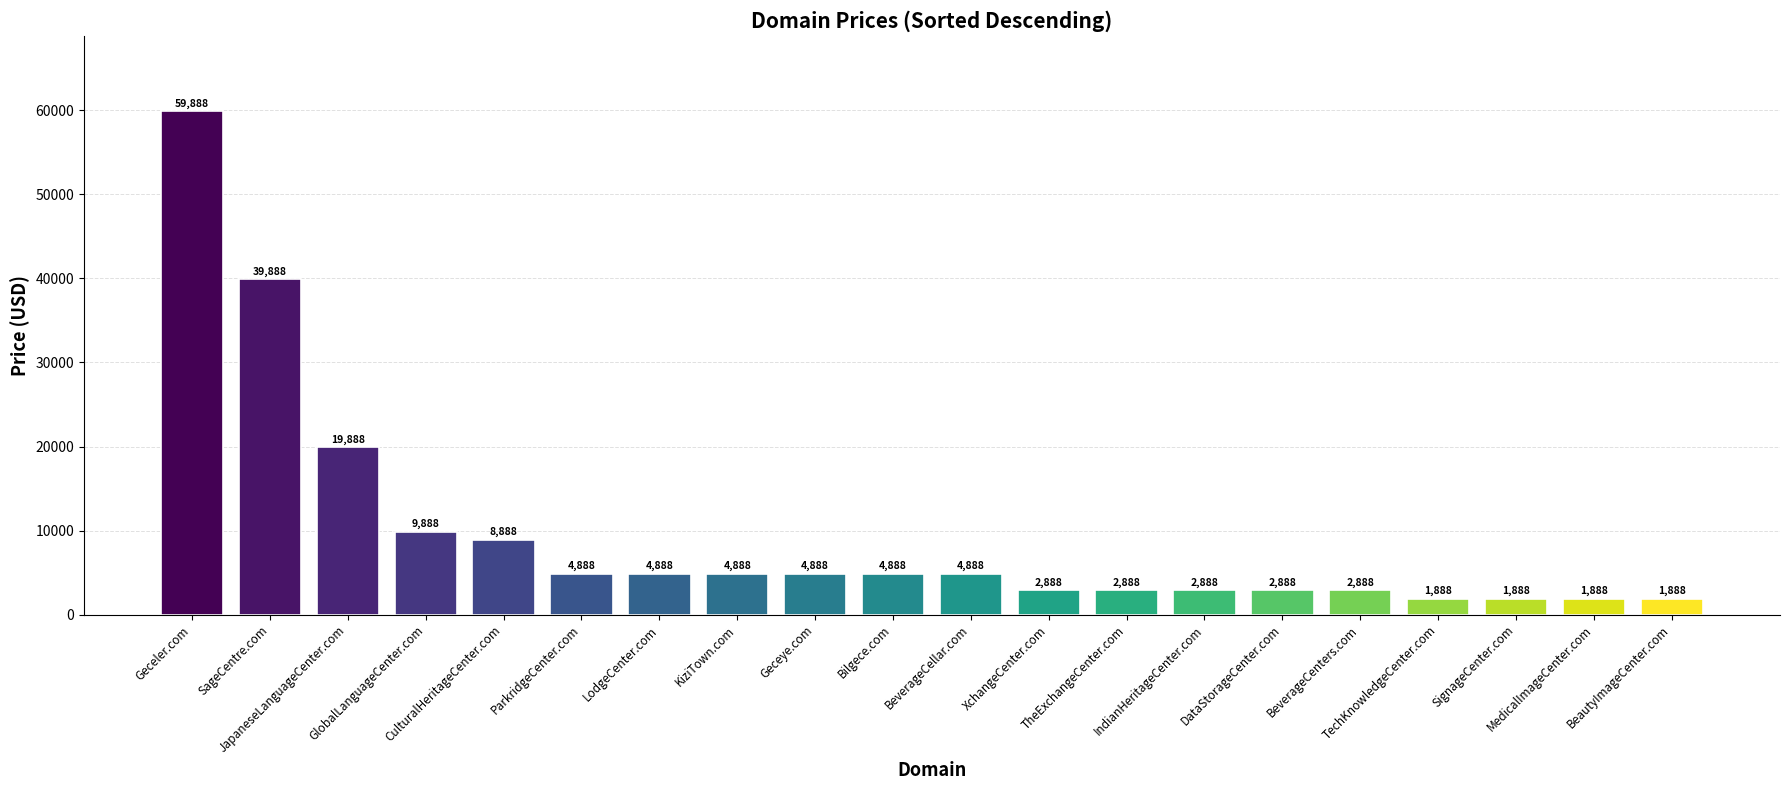

Are the bars horizontal?

No